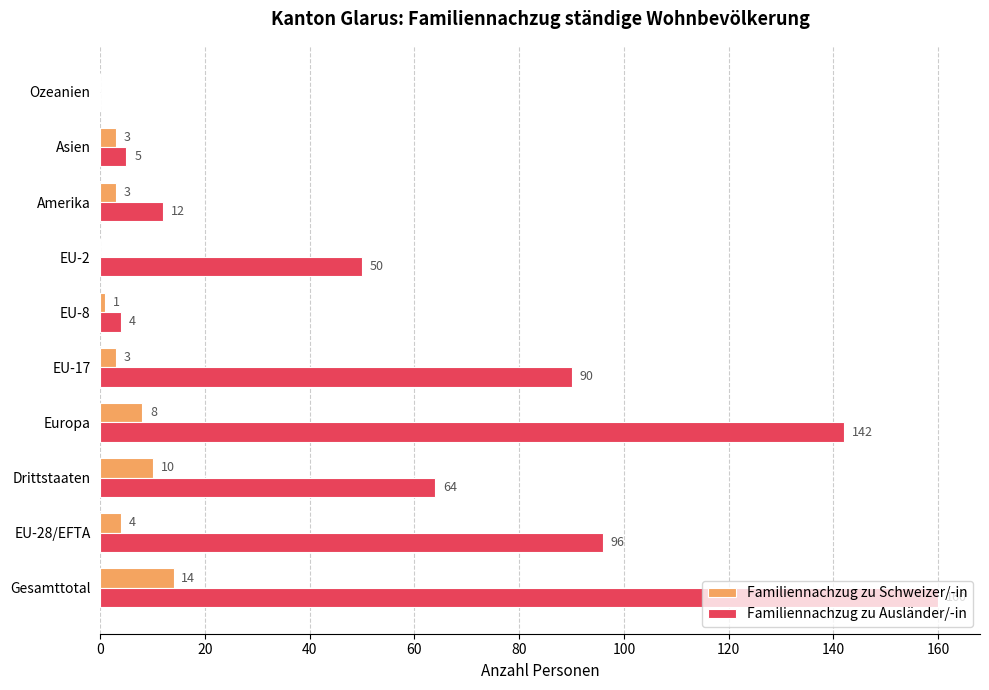

Between Europa and Ozeanien, which series saw the biggest shift?

Familiennachzug zu Ausländer/-in